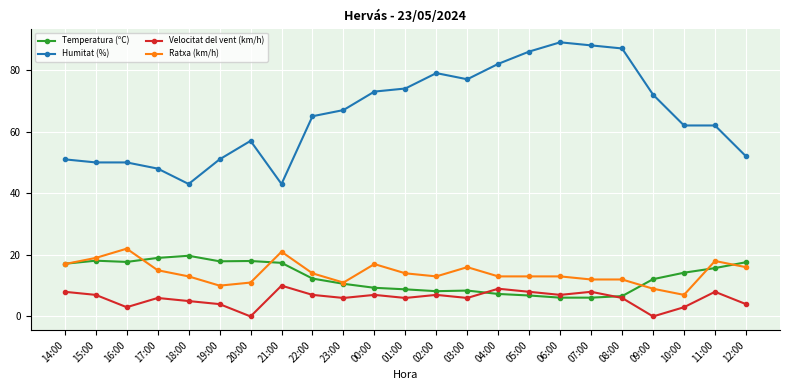

How many data points does each series have?

23